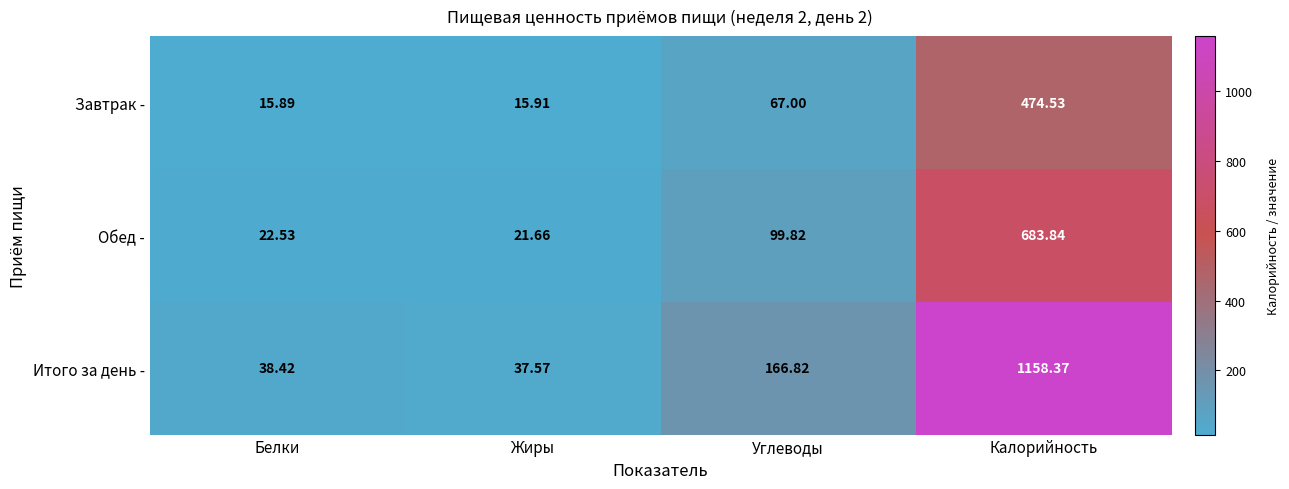

Which series has the largest range (max minus min)?

Итого за день -